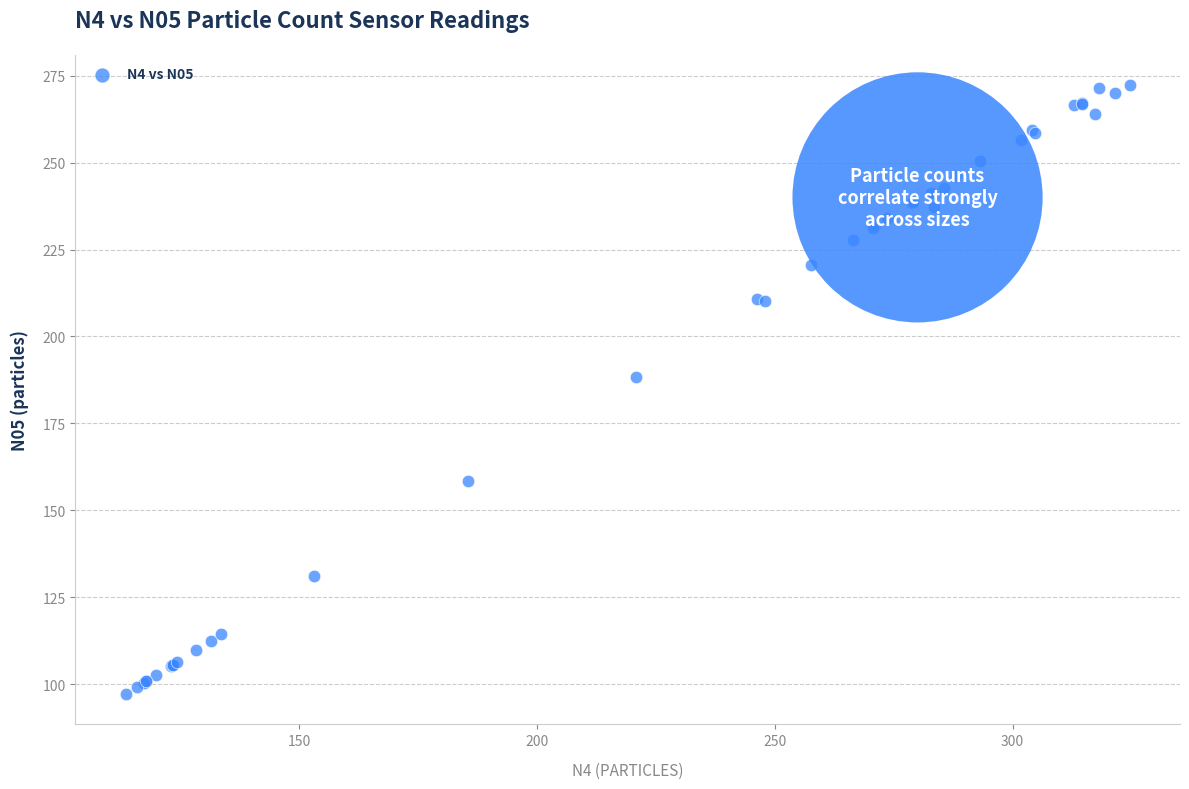

What Y value in the scatter plot is closest to 184?

188.4